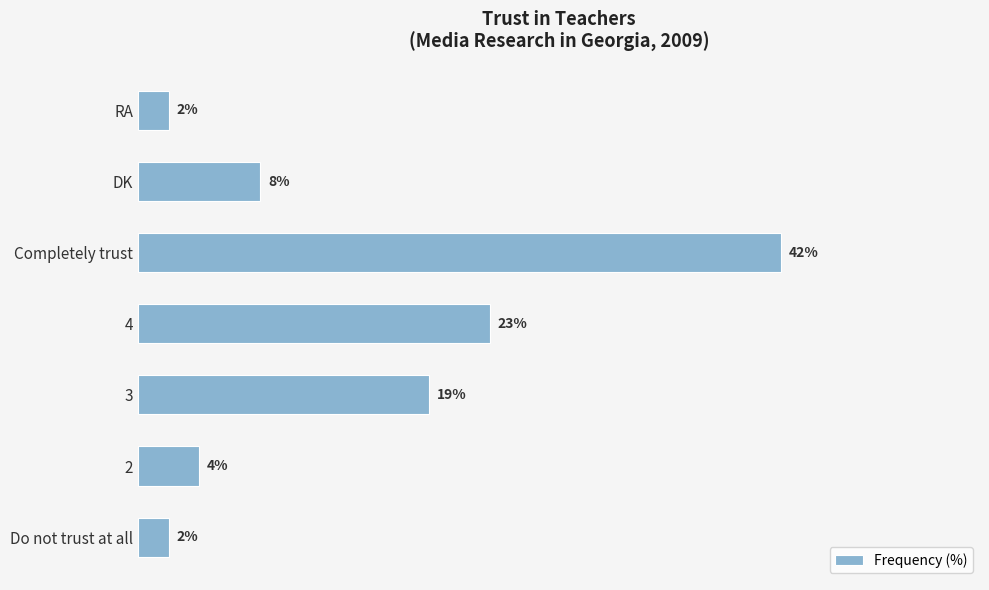

Which has a higher value, Do not trust at all or DK?

DK